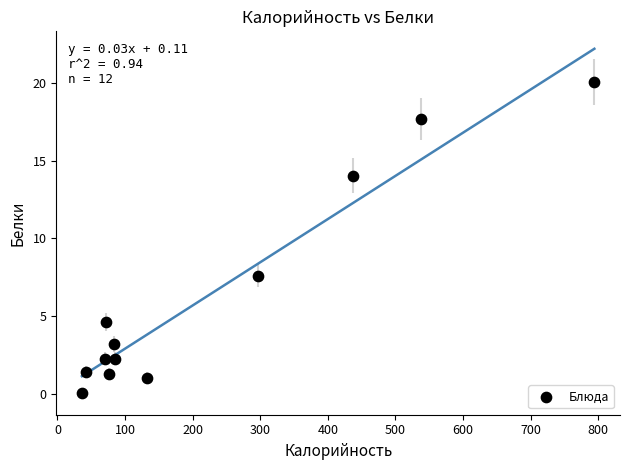

What Y value in the scatter plot is closest to 10?

7.6